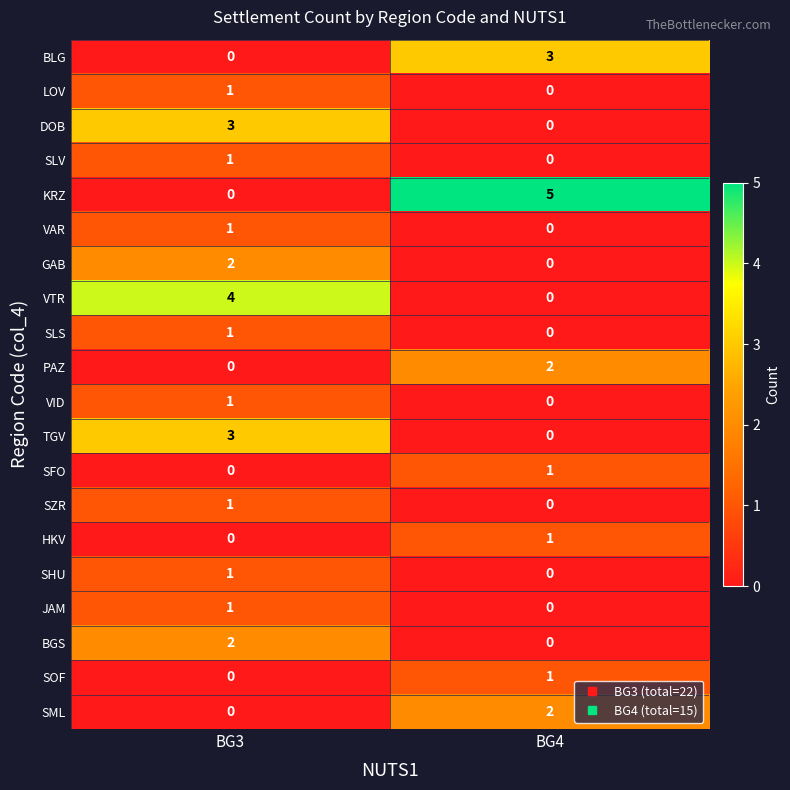

Count the number of categories in the chart.

2